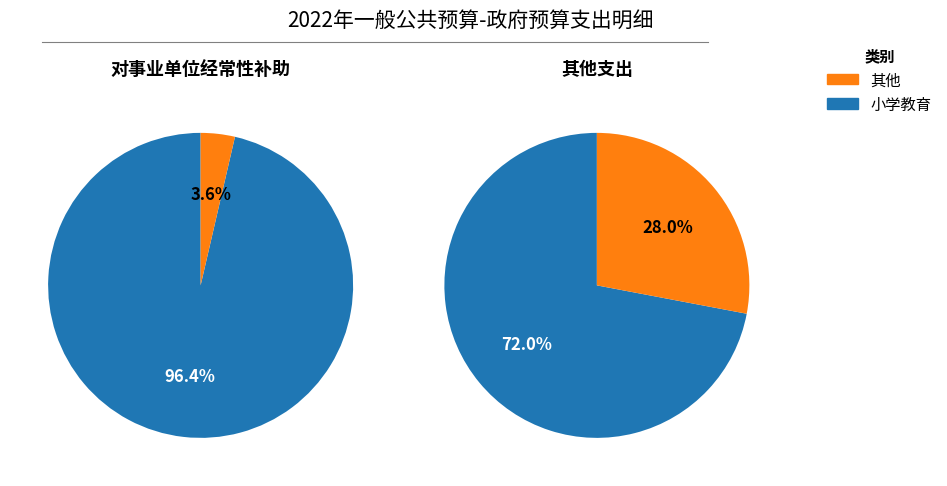

How much of the chart is everything except 小学教育?

27.4%